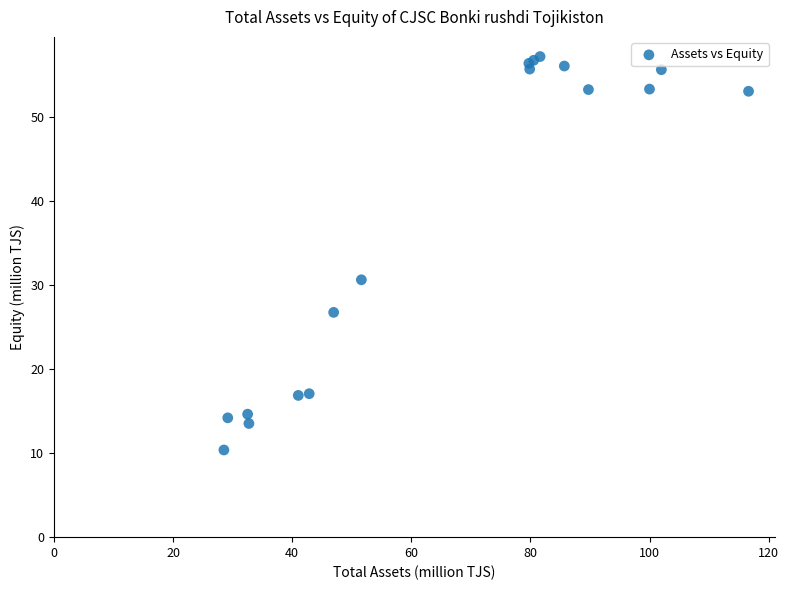

What Y value in the scatter plot is closest to 33?

30.6